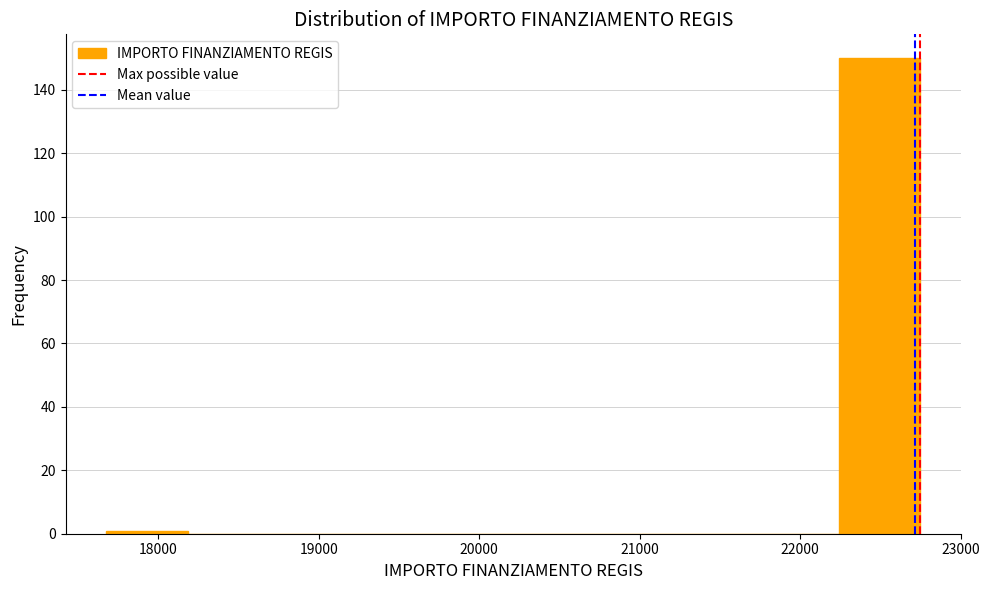

What is the height of the bar covering 22200 to 22800 on the x-axis? Neither the bar edges nor the heights are printed on the chart, so give them approximately, as read against the axes.

150